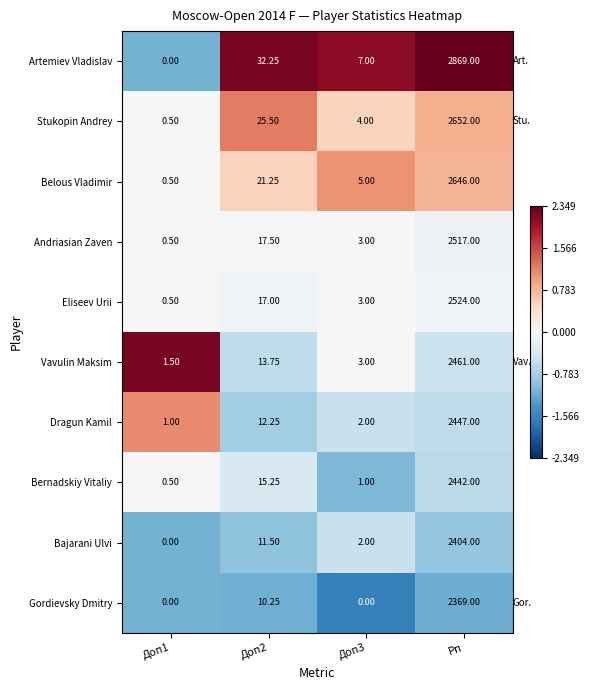

At Рп, list the series in order from largest to smallest.

Artemiev Vladislav, Stukopin Andrey, Belous Vladimir, Eliseev Urii, Andriasian Zaven, Vavulin Maksim, Dragun Kamil, Bernadskiy Vitaliy, Bajarani Ulvi, Gordievsky Dmitry